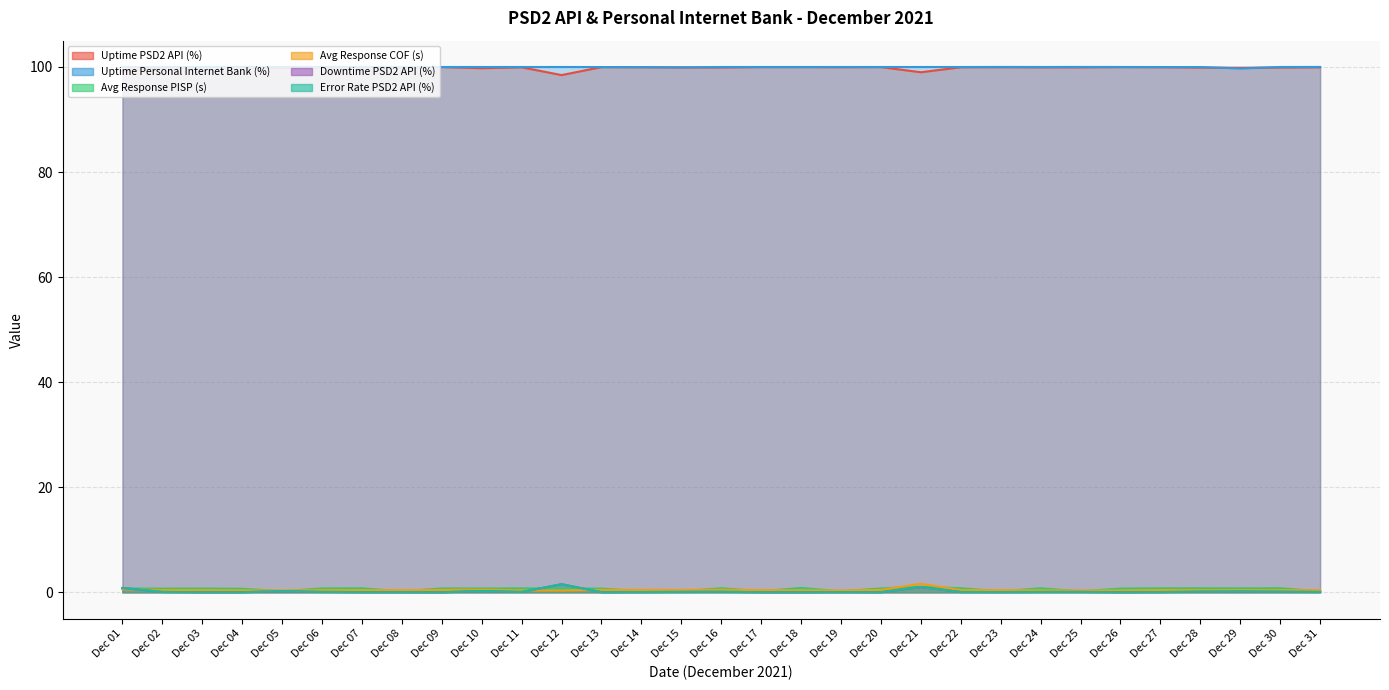

The Avg Response PISP (s) series shows 1.0 at Dec 02. True or false?

False